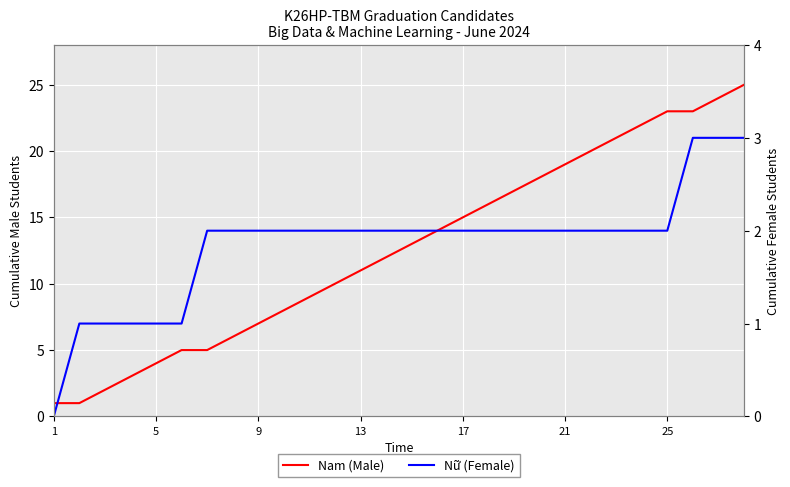

At how many categories does at least one series exceed 8?

18